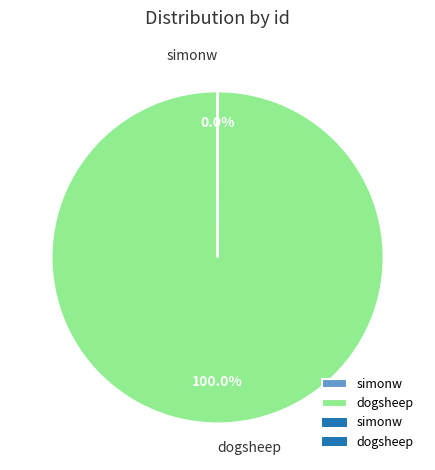

Which slice is the largest?

dogsheep